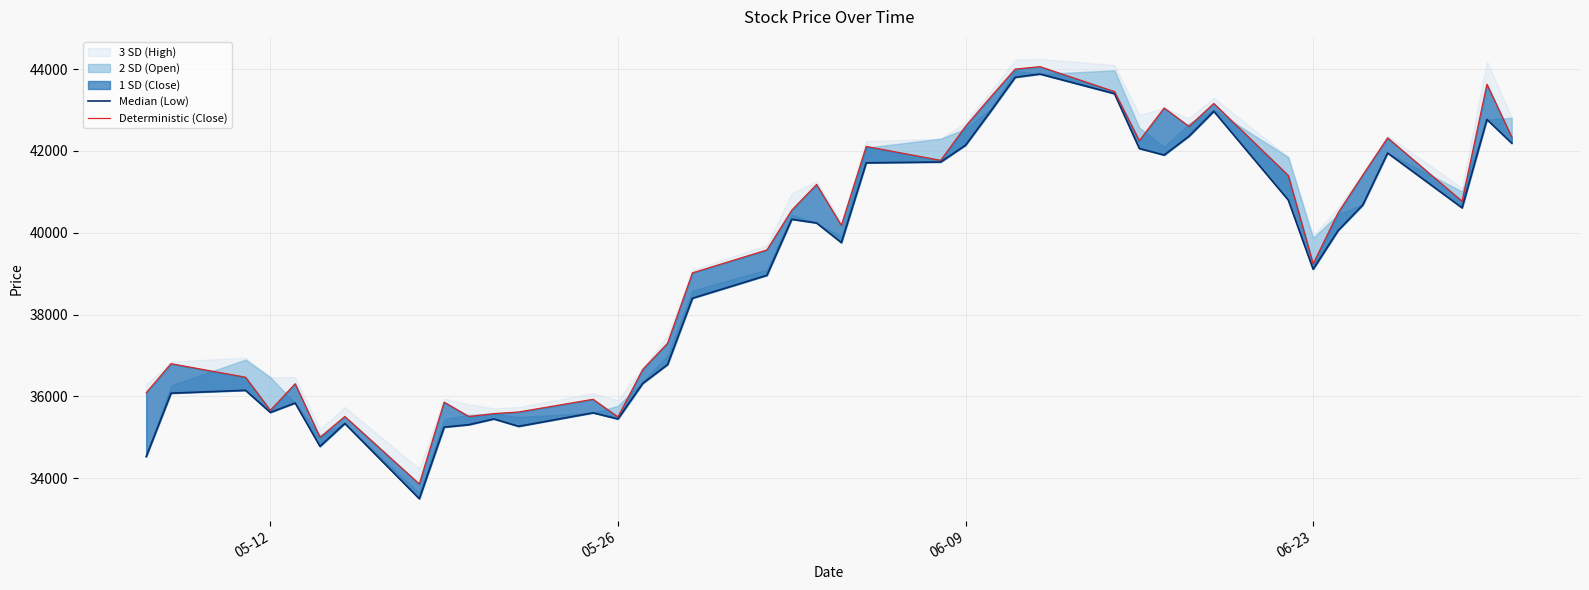

How many interior local valleys does the col_3 series have?

9